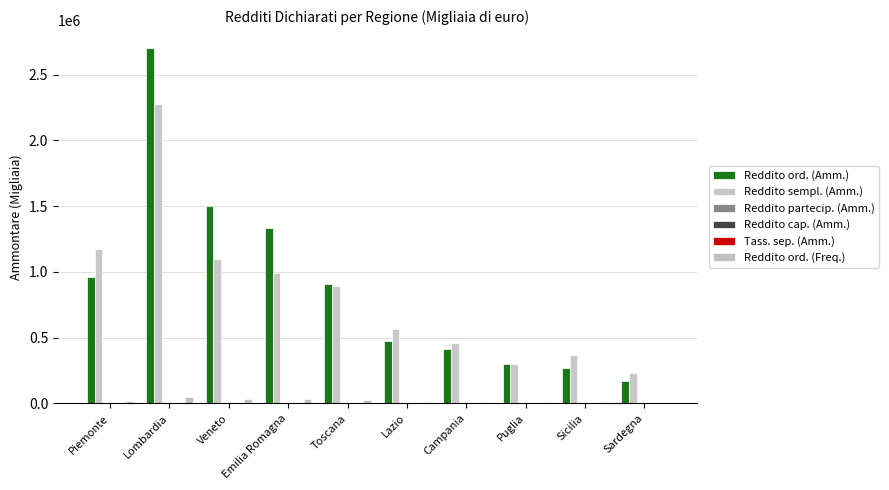

Which series changed the most between Piemonte and Sicilia?

Reddito sempl. (Amm.)